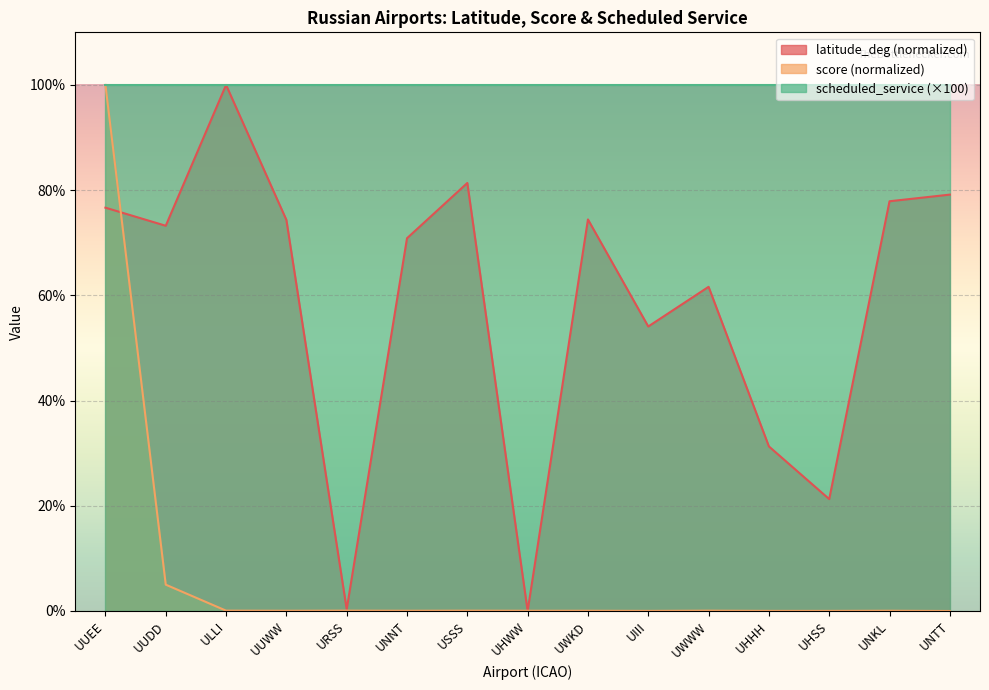

What is the sum of all latitude_deg values?

876.5